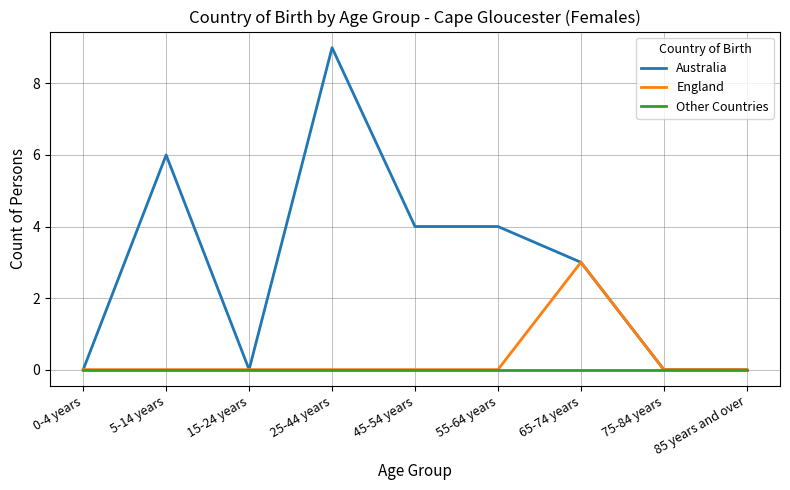

Which series has the largest total across all categories?

Australia